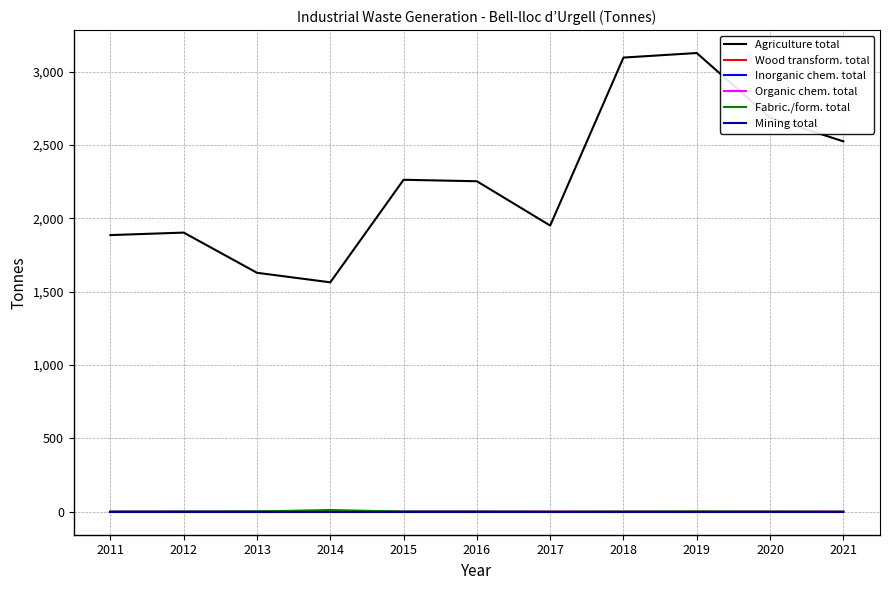

What is the value of the Agriculture total point at the 6th from the left?

2253